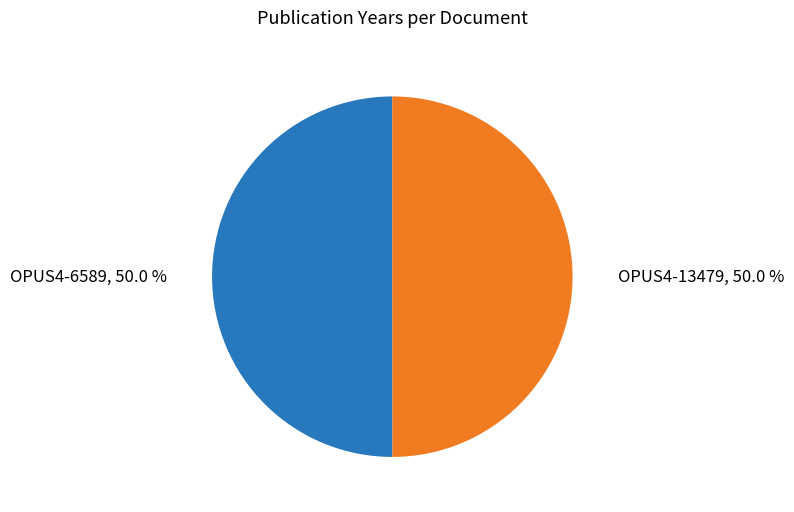

Count the number of slices in the pie.

2